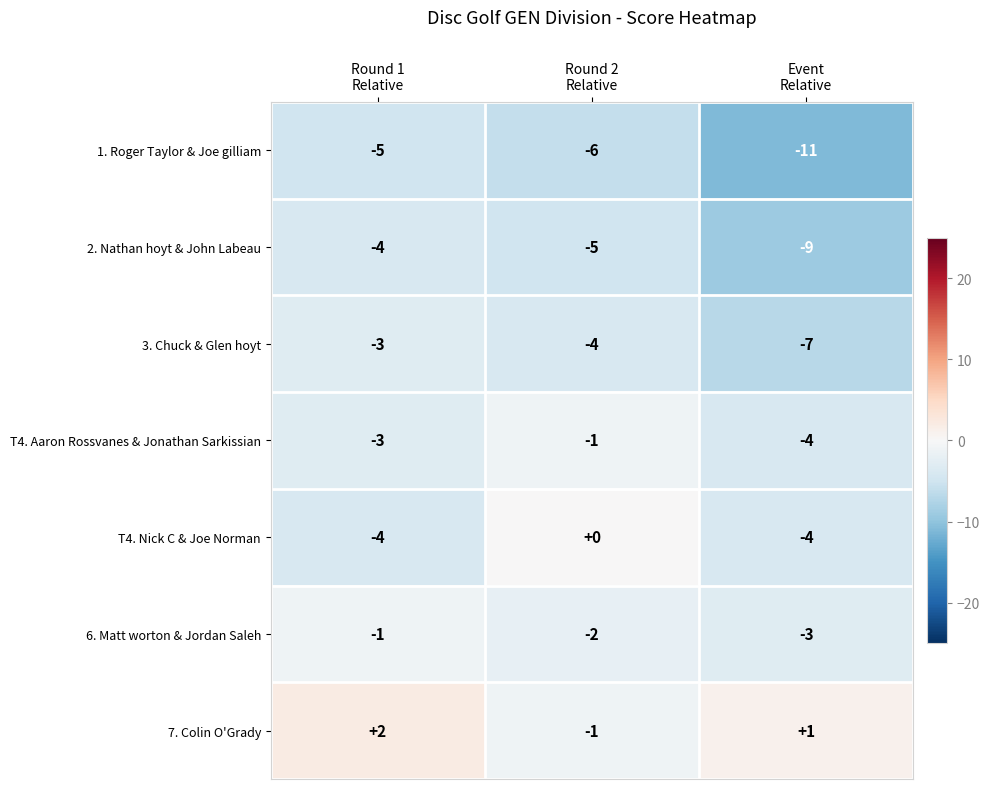

What is the maximum value for 1. Roger Taylor & Joe gilliam?

-5